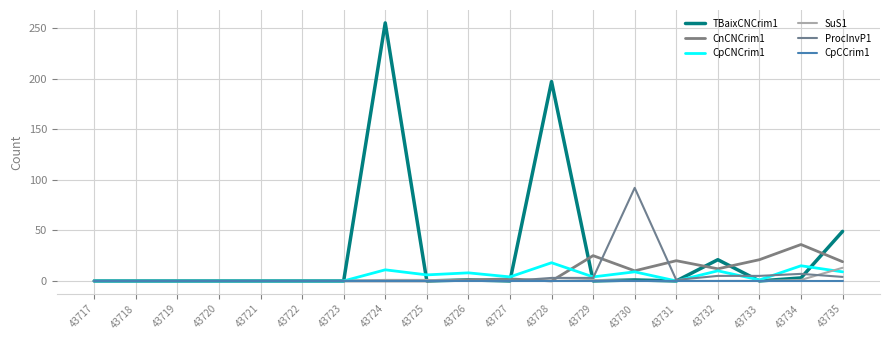

Does the chart have visible grid lines?

Yes